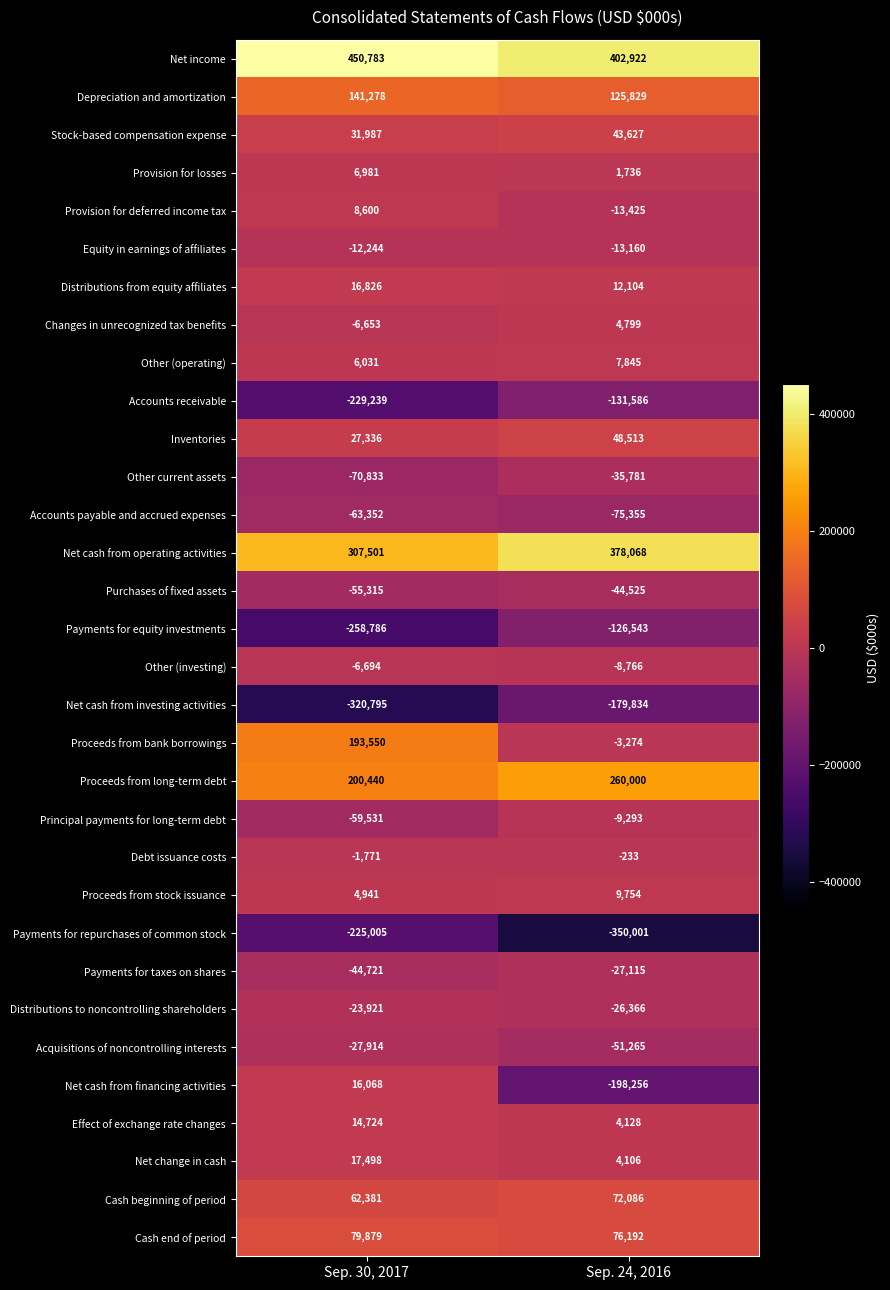

Read the Purchases of fixed assets value at Sep. 24, 2016.

-44525